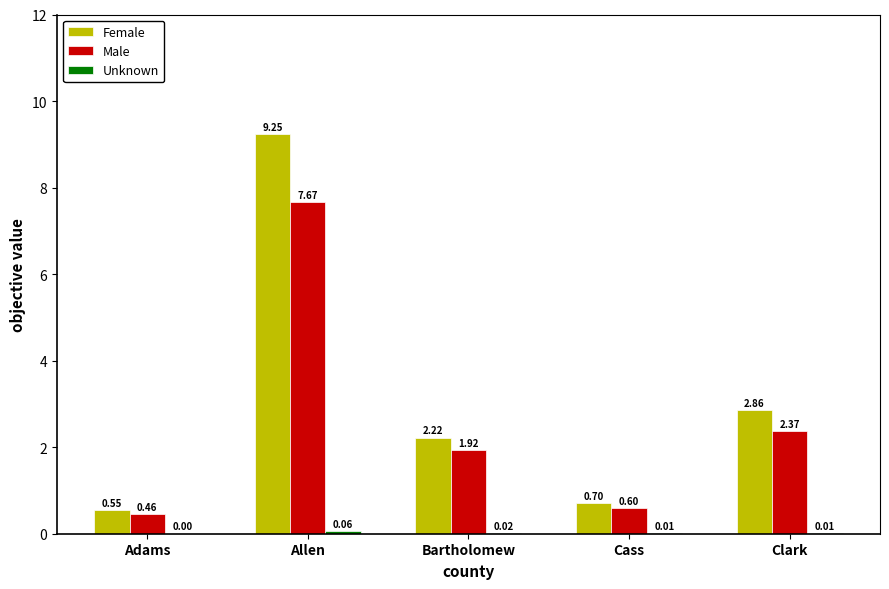

Where does the Female series first go above 2?

Allen